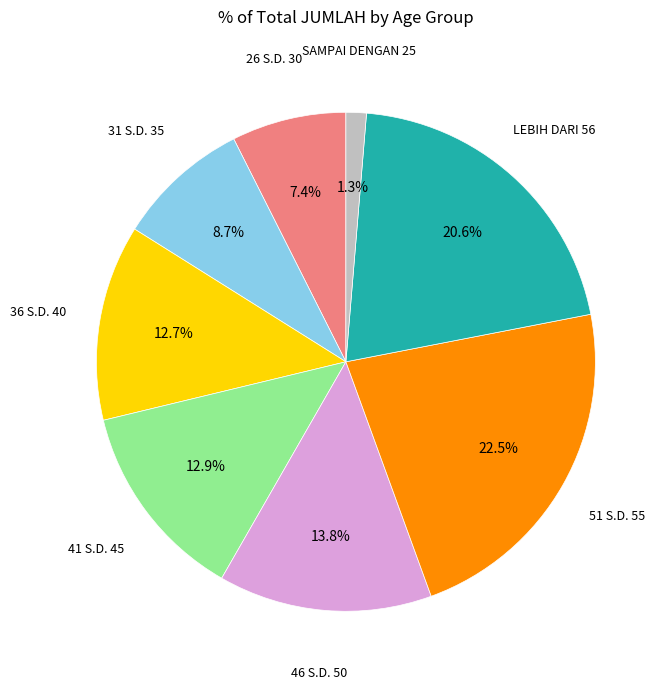

To the nearest percent, what is the combined percentage of 51 S.D. 55 and 31 S.D. 35?

31%